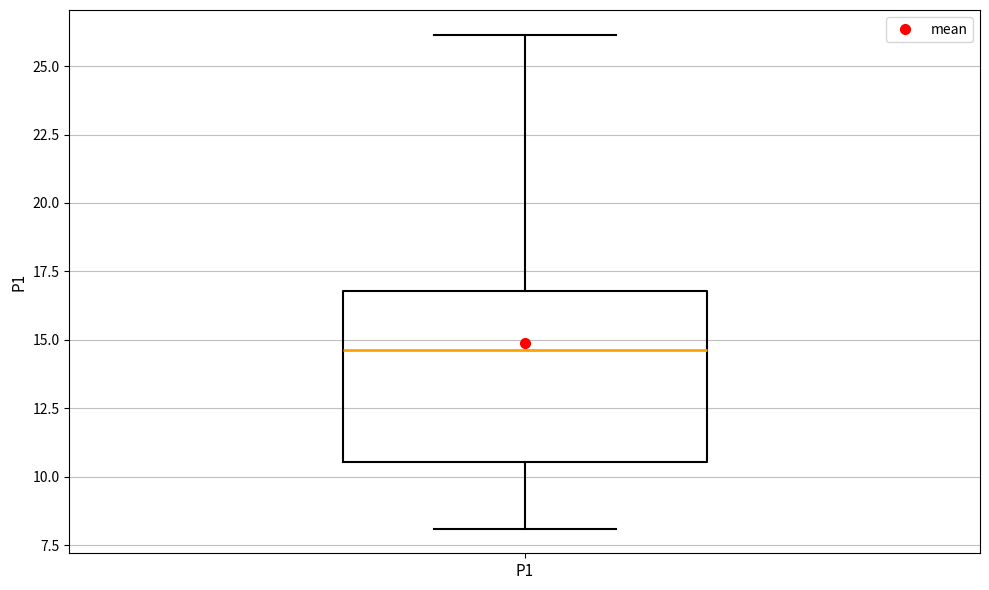

Where does the upper whisker of the box for P1 end on the y-axis? The values are not printed on the chart, so give them approximately, as read against the axis.

26.0